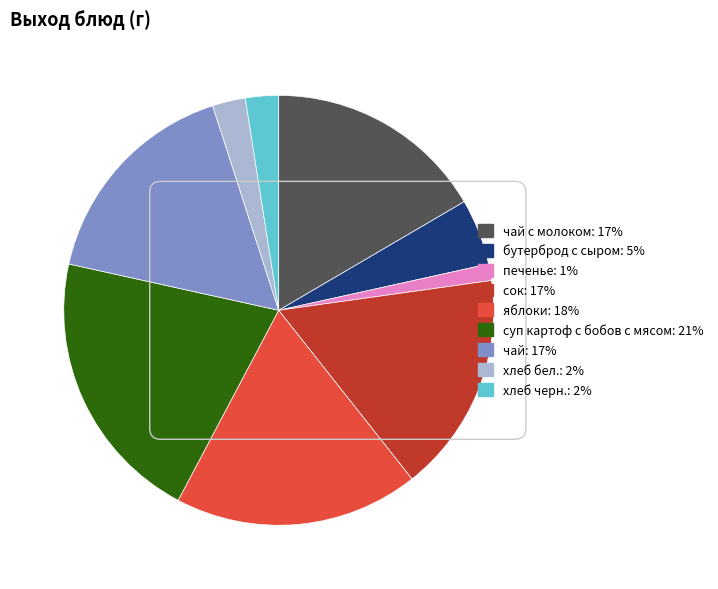

Is there any slice that represents more than half of the pie?

No